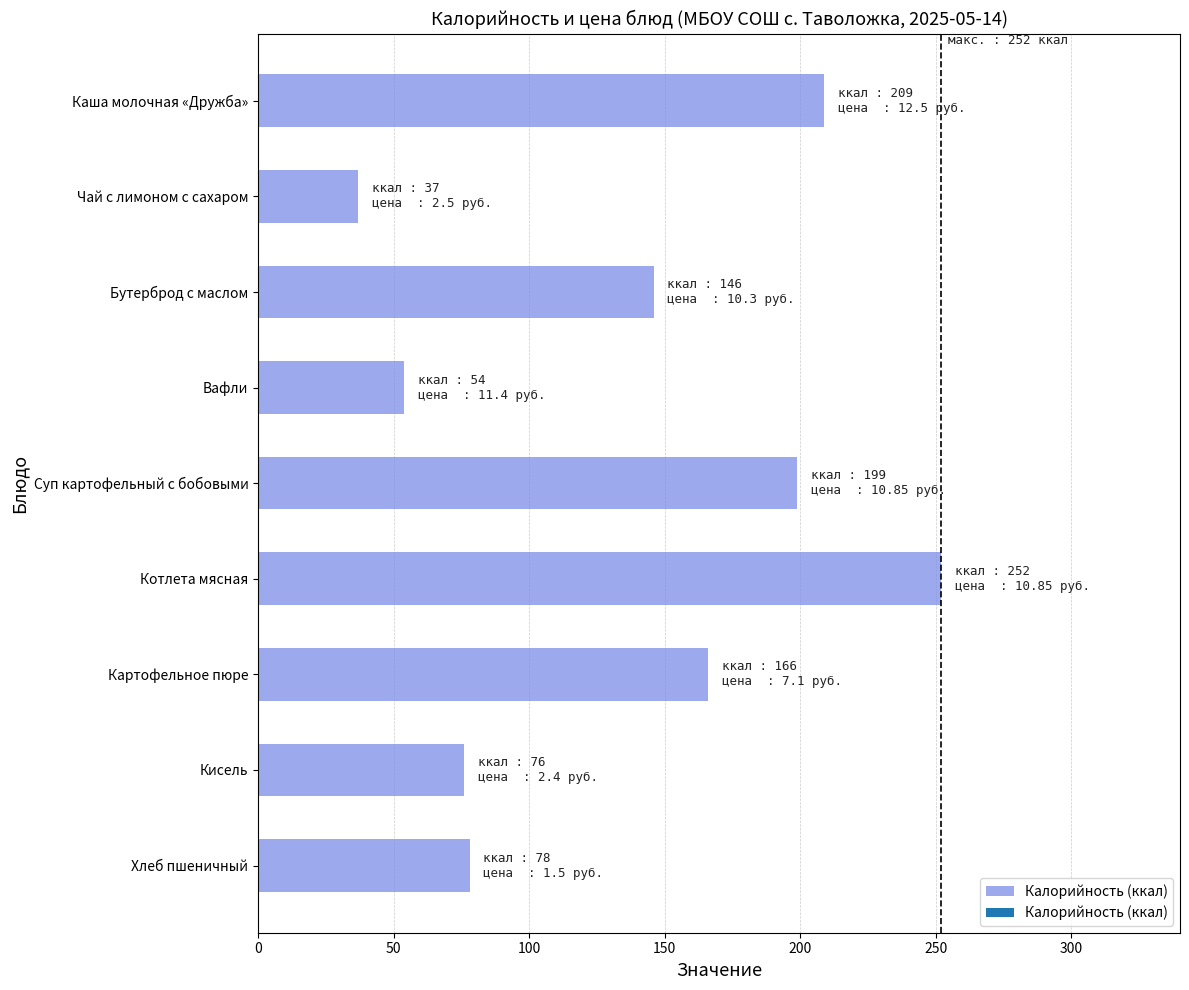

Reading top to bottom, transcribe all the data shown in this chart.

209	37	146	54	199	252	166	76	78